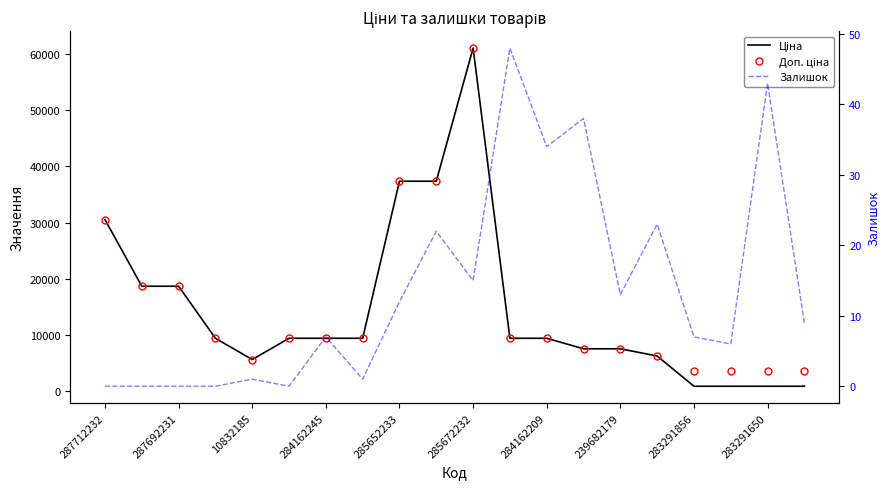

True or false: Доп. ціна and Залишок intersect in this chart.

False